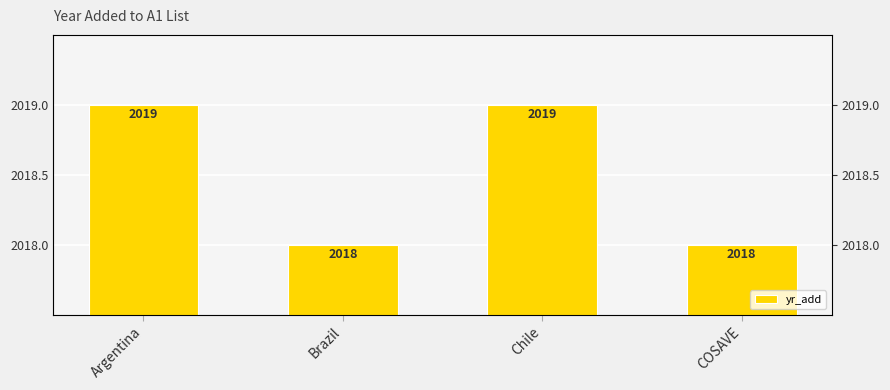

The value at COSAVE is 2018. True or false?

True